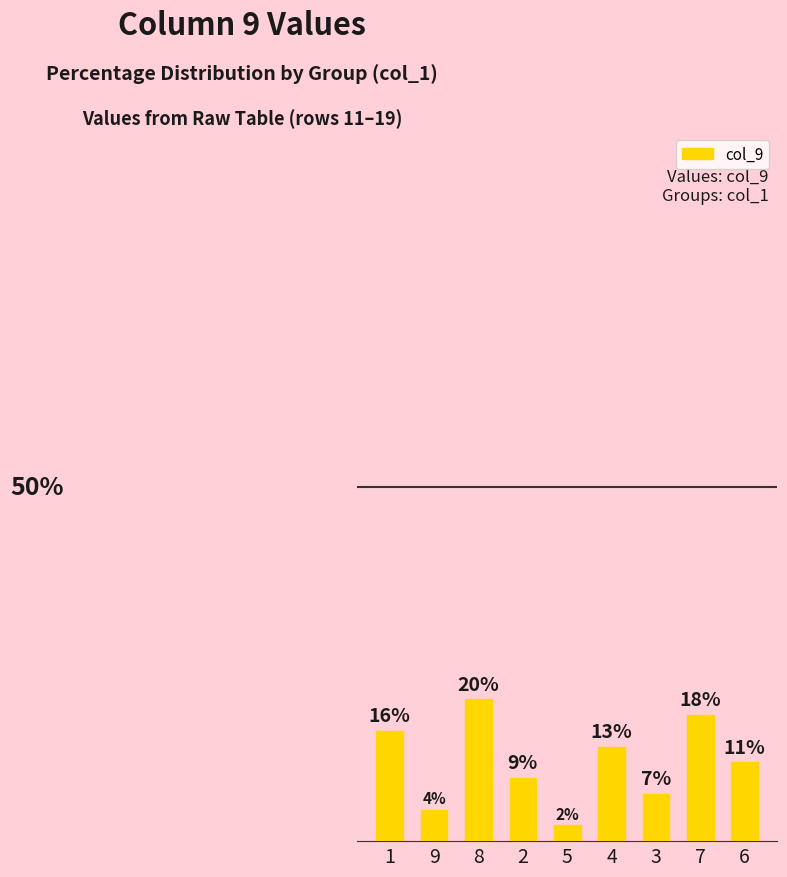

Rank the categories by value from highest to lowest.

8, 7, 1, 4, 6, 2, 3, 9, 5